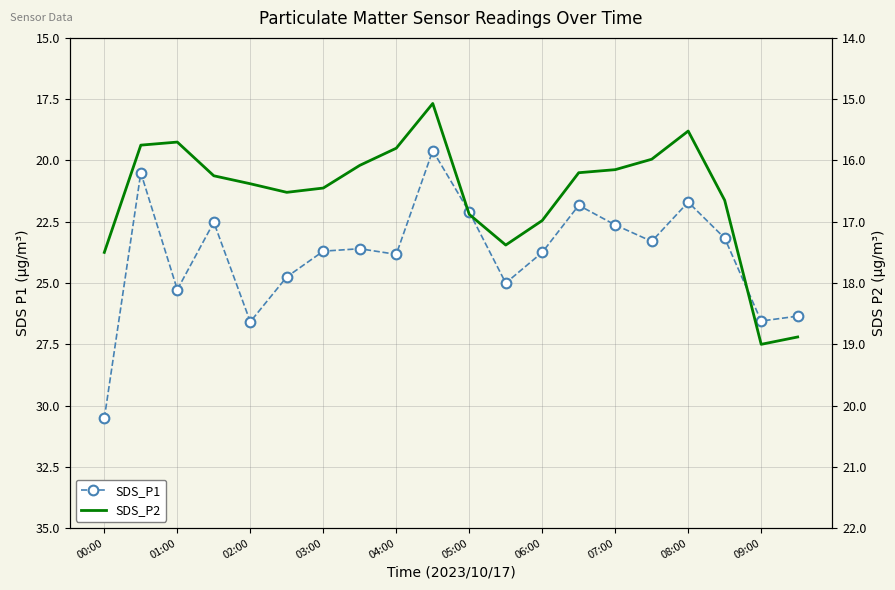

Count the number of categories in the chart.

20